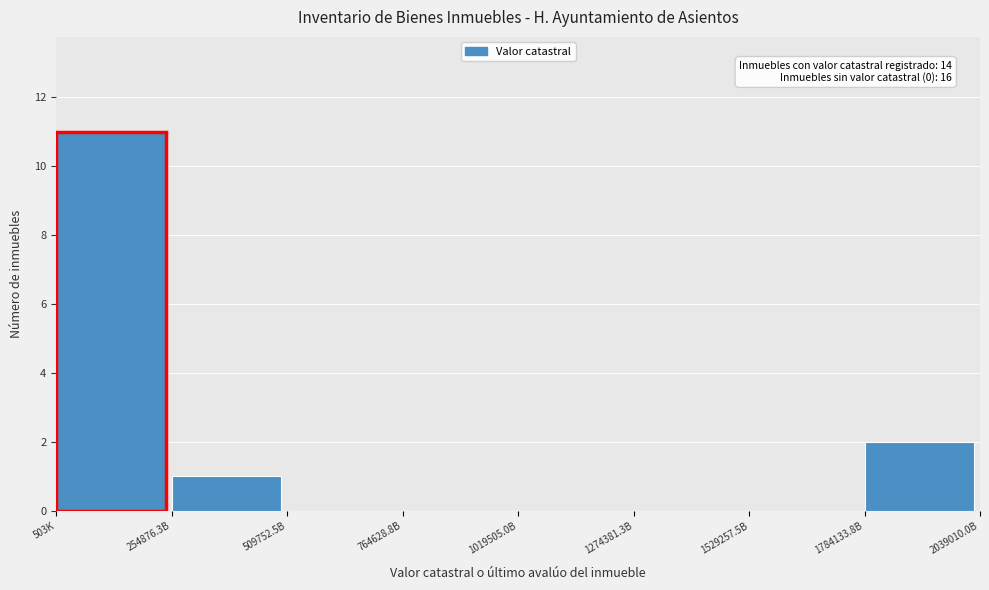

Reading right to left, extract all data points from this chart.

1784133.8B=2	1529257.5B=0	1274381.3B=0	1019505.0B=0	764628.8B=0	509752.5B=0	254876.3B=1	503K=11